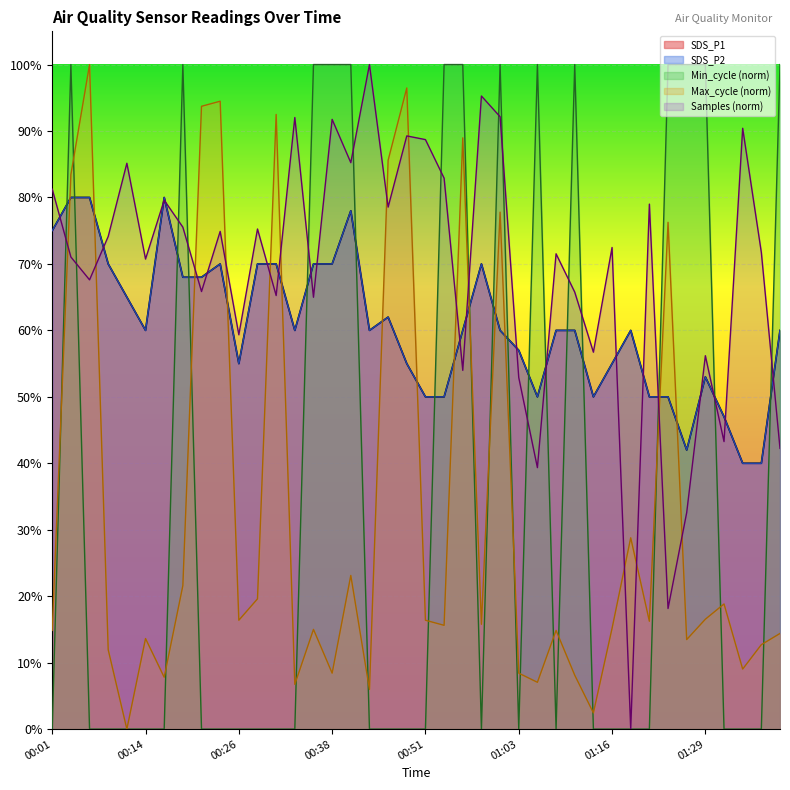

What is the sum of the SDS_P1 values at 01:00 and 00:58?

1.3